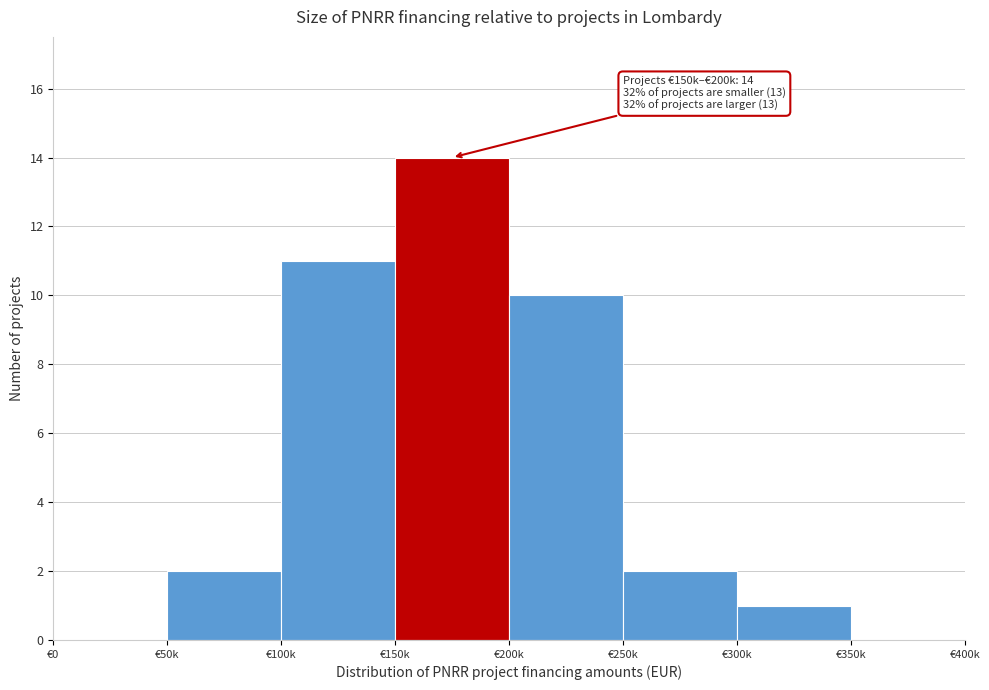

Reading left to right, what are all the values shown in this chart?

€0=0	€50k=2	€100k=11	€150k=14	€200k=10	€250k=2	€300k=1	€350k=0